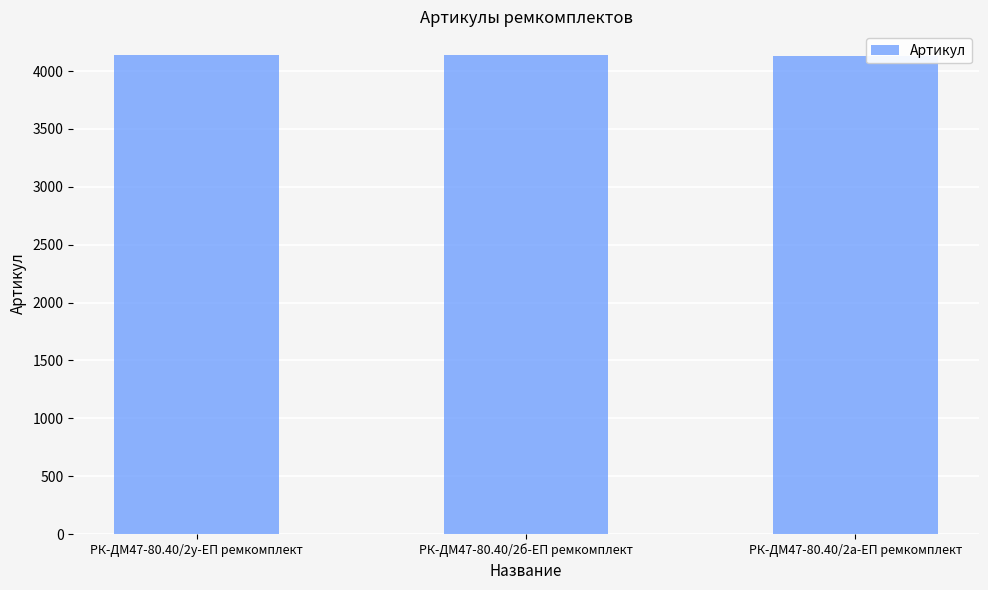

True or false: the data shows 4136 at РК-ДМ47-80.40/2у-ЕП ремкомплект.

True